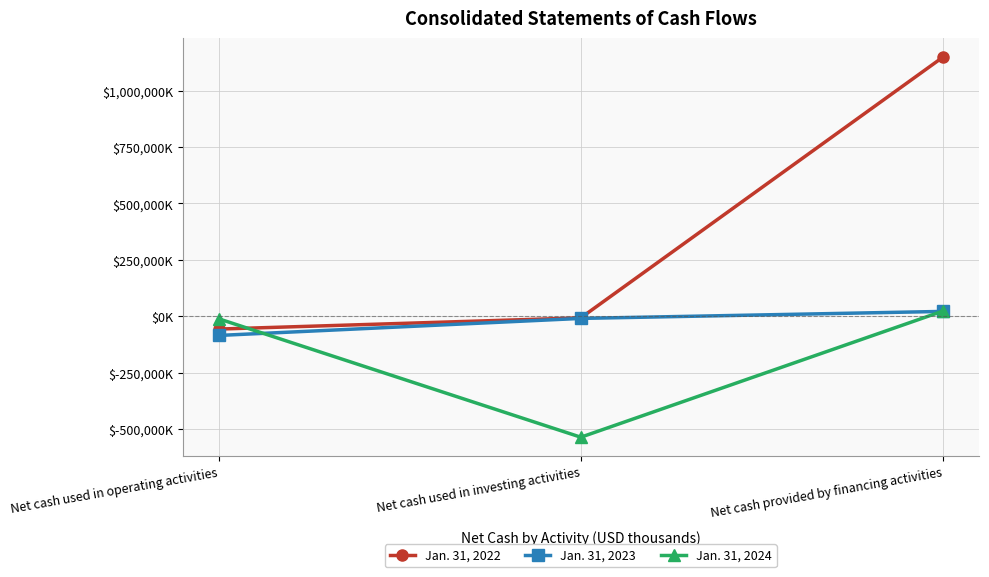

Is this an area chart (filled region under the line)?

No